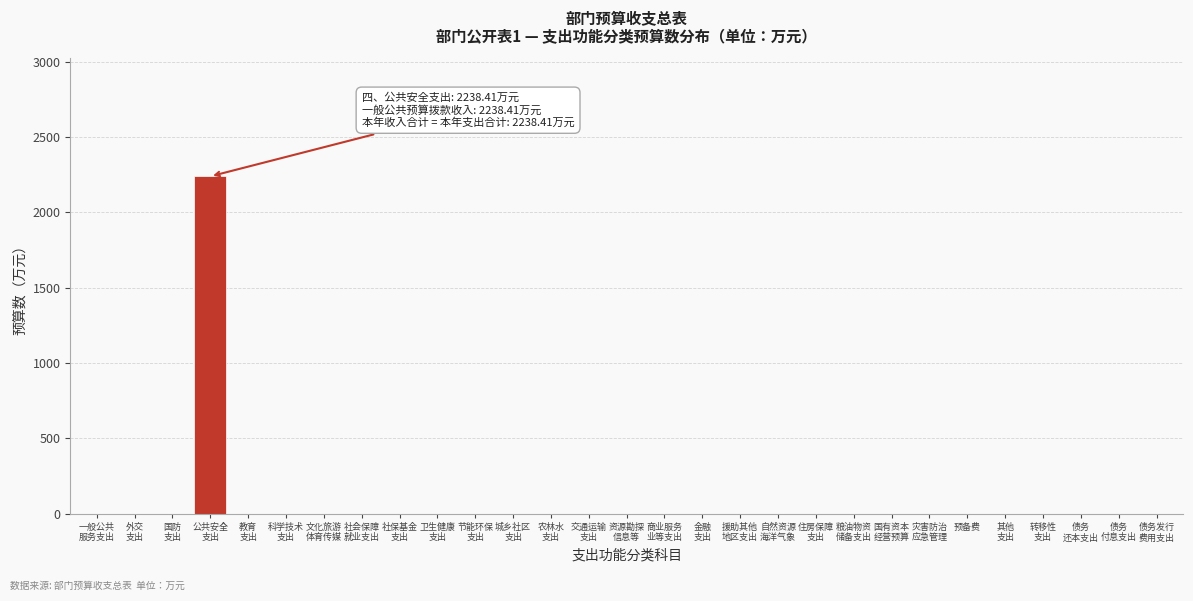

What is the sum of all values?

2238.4